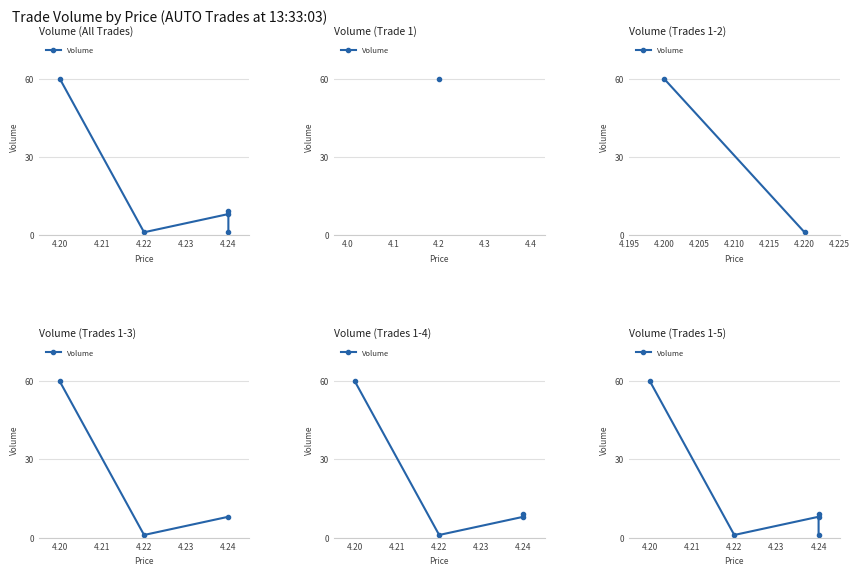

How many points are higher than both their immediate neighbors (excluding endpoints)?

1